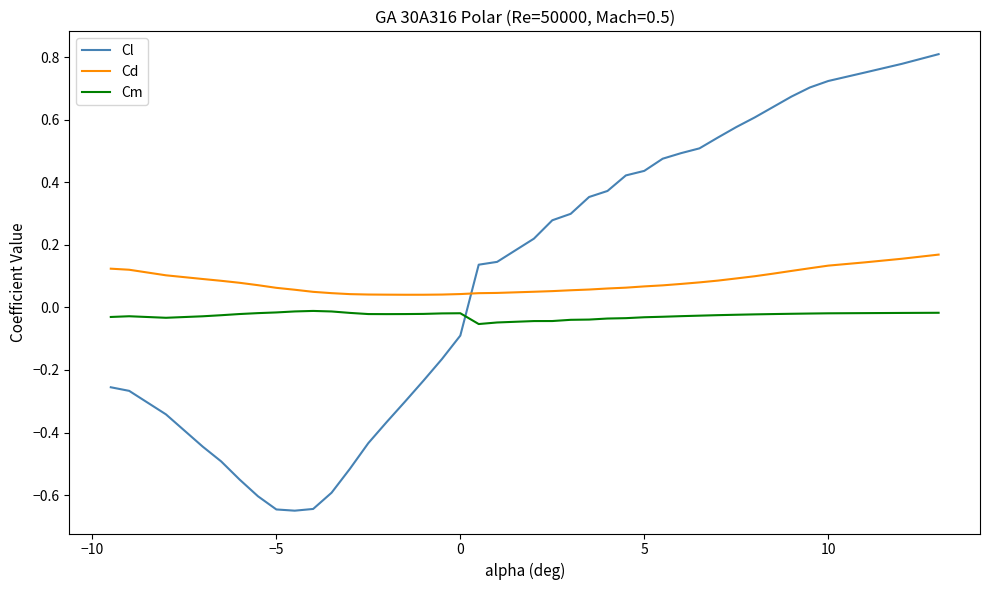

Rank the series by their maximum value, from lowest to highest.

Cm, Cd, Cl